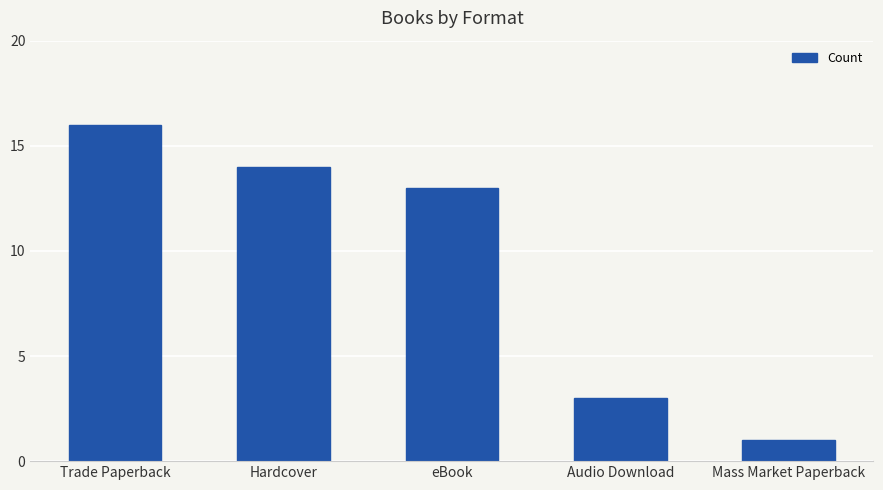

What is the value of the 1st bar from the left?

16